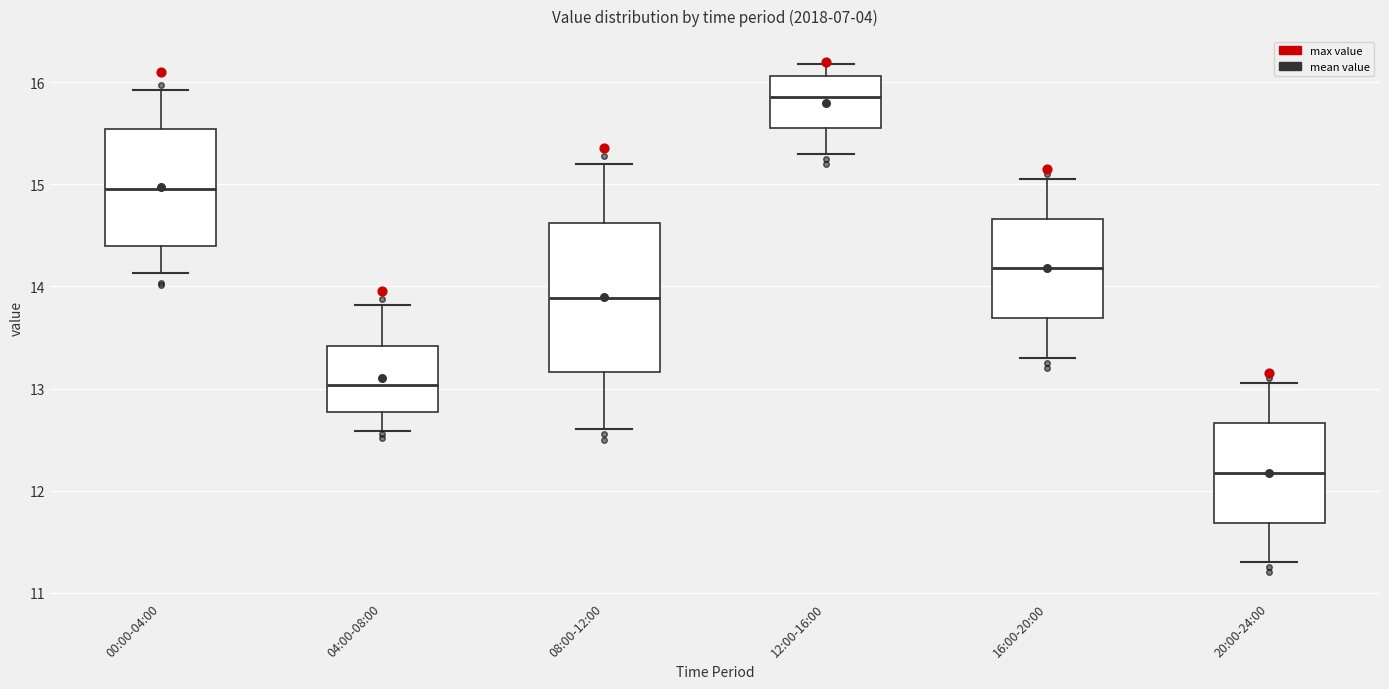

Which box has the highest median line?

12:00-16:00